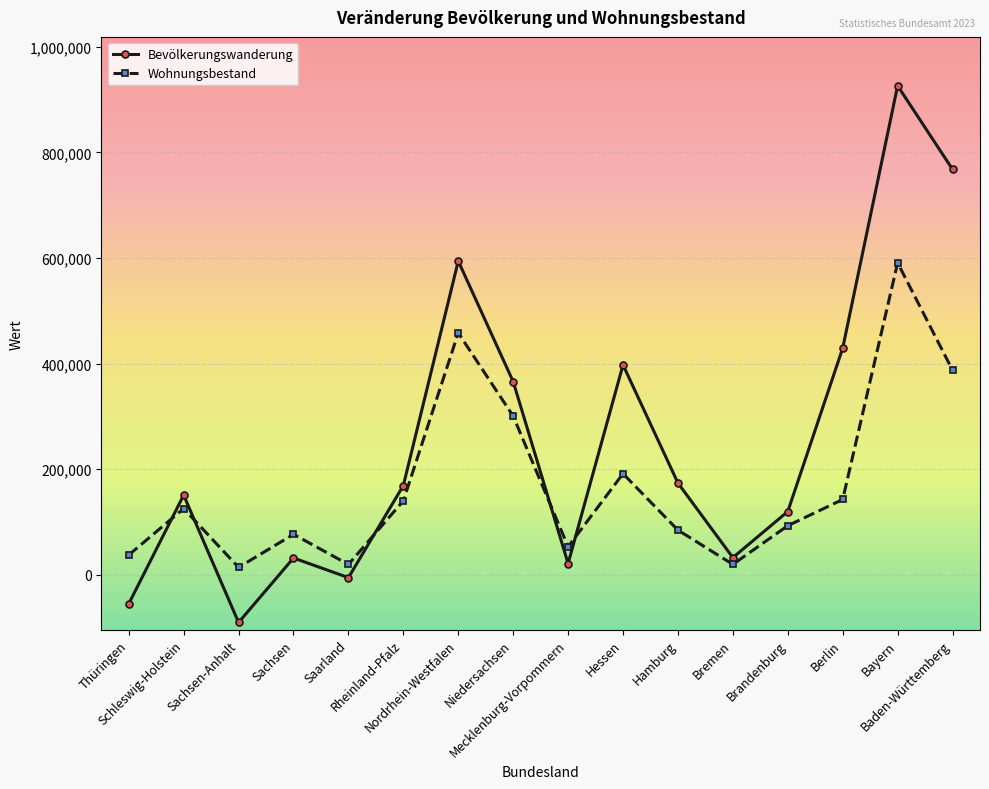

The value of Wohnungsbestand at Niedersachsen is 78227. True or false?

False